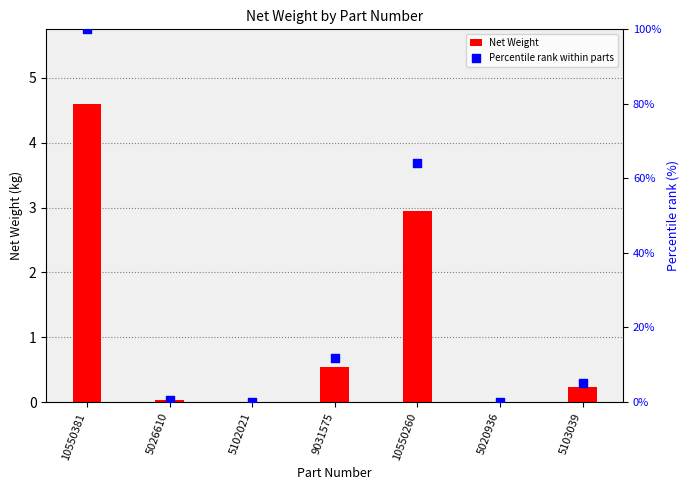

What are all the series names shown in the legend?

Net Weight, Percentile rank within parts